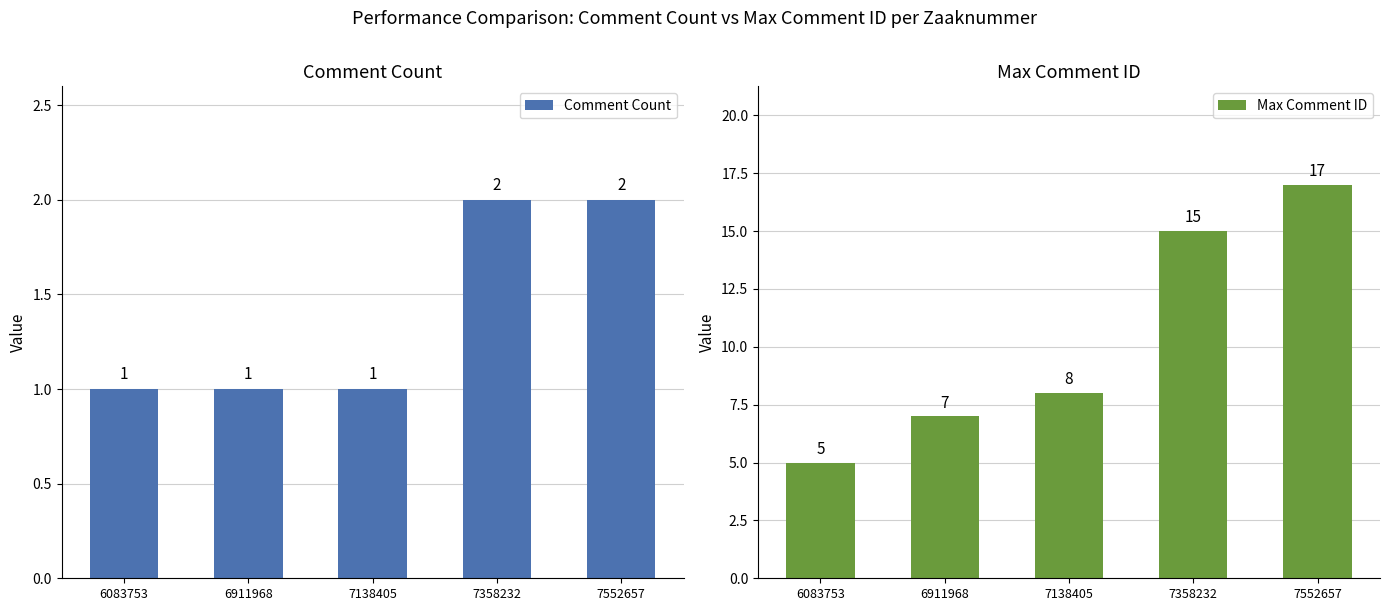

Which series has the largest range (max minus min)?

Max Comment ID